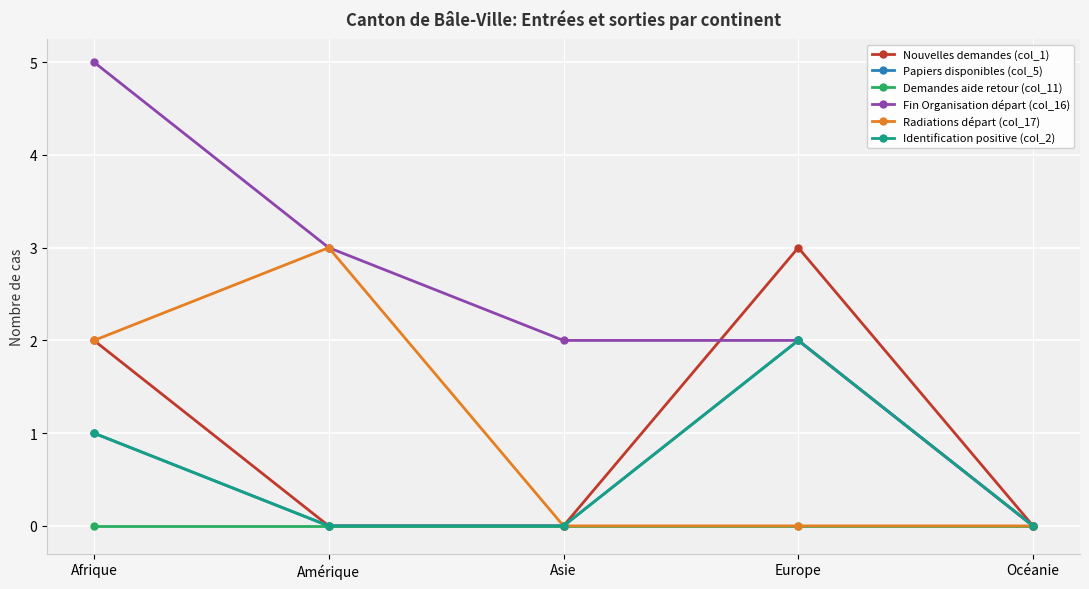

What is the maximum value for Papiers disponibles (col_5)?

2